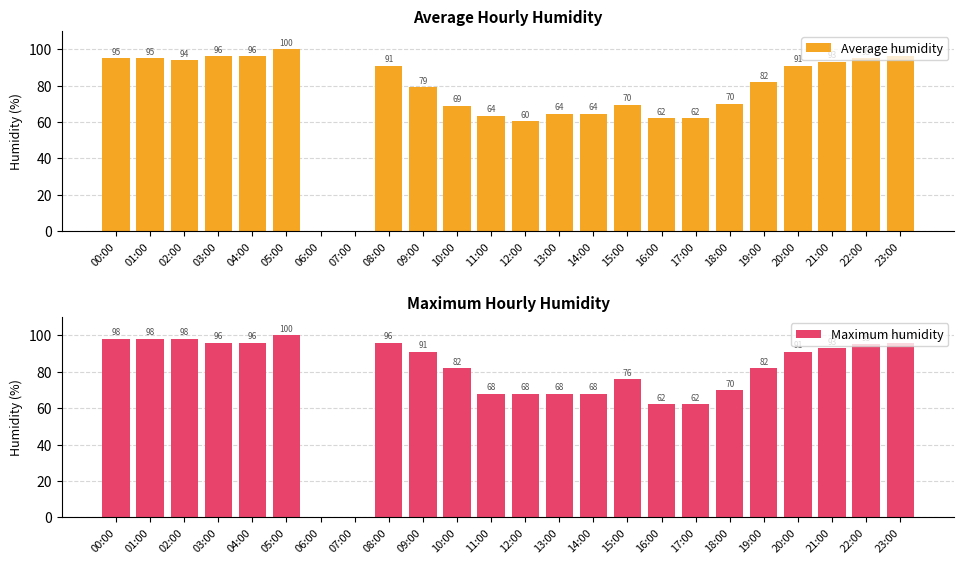

Which series has the widest spread of values?

Average humidity